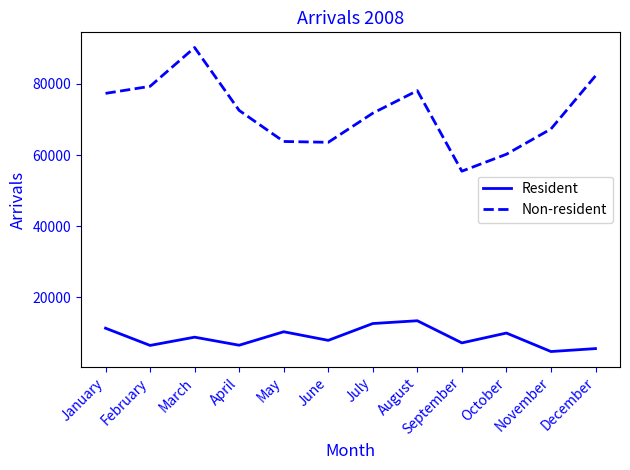

True or false: Resident and Non-resident intersect in this chart.

False